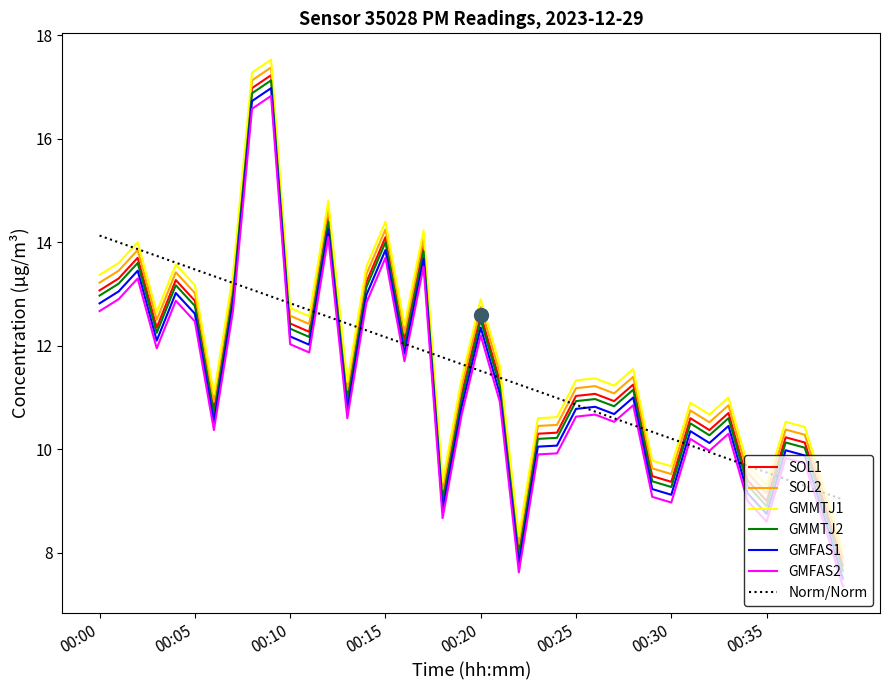

True or false: GMMTJ1 and GMFAS2 cross at least once.

False